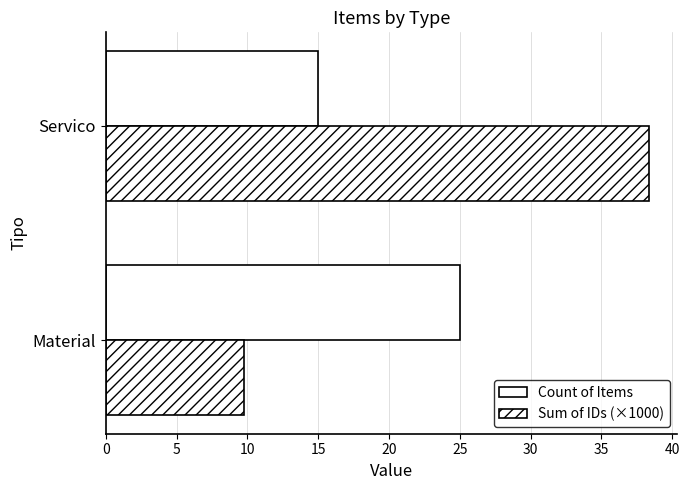

Reading right to left, transcribe all the data shown in this chart.

Count of Items: 15.0	25.0
Sum of IDs (×1000): 38.4	9.8